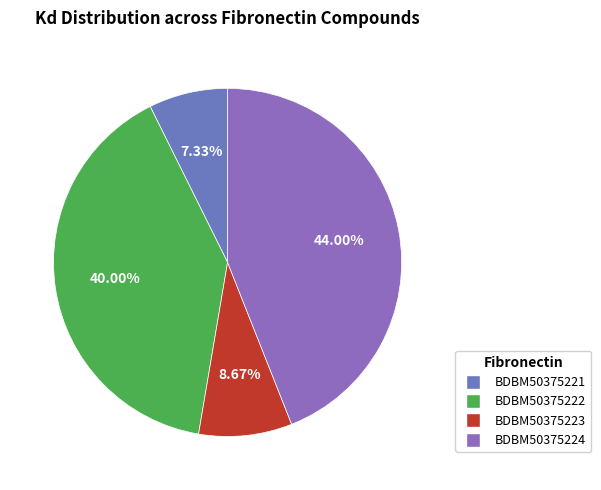

Combined, do BDBM50375222 and BDBM50375221 account for over 50%?

No